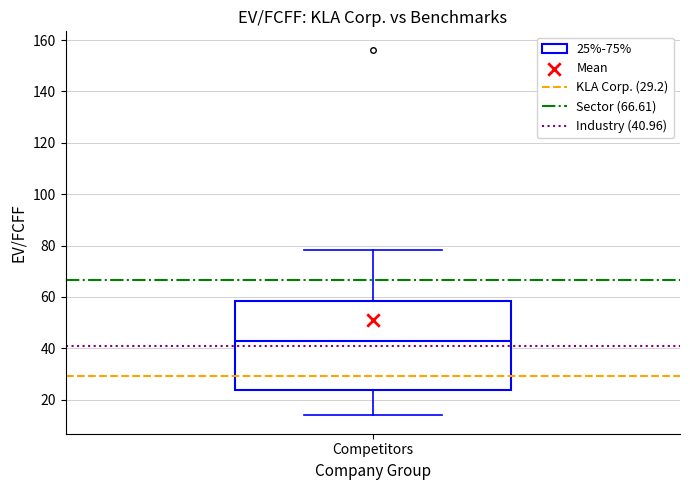

Where is the lower edge of the box for Competitors on the y-axis? The values are not printed on the chart, so give them approximately, as read against the axis.

24